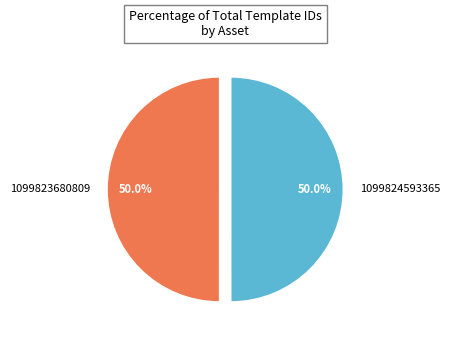

Is it true that 1099824593365 is 61% of the pie?

False